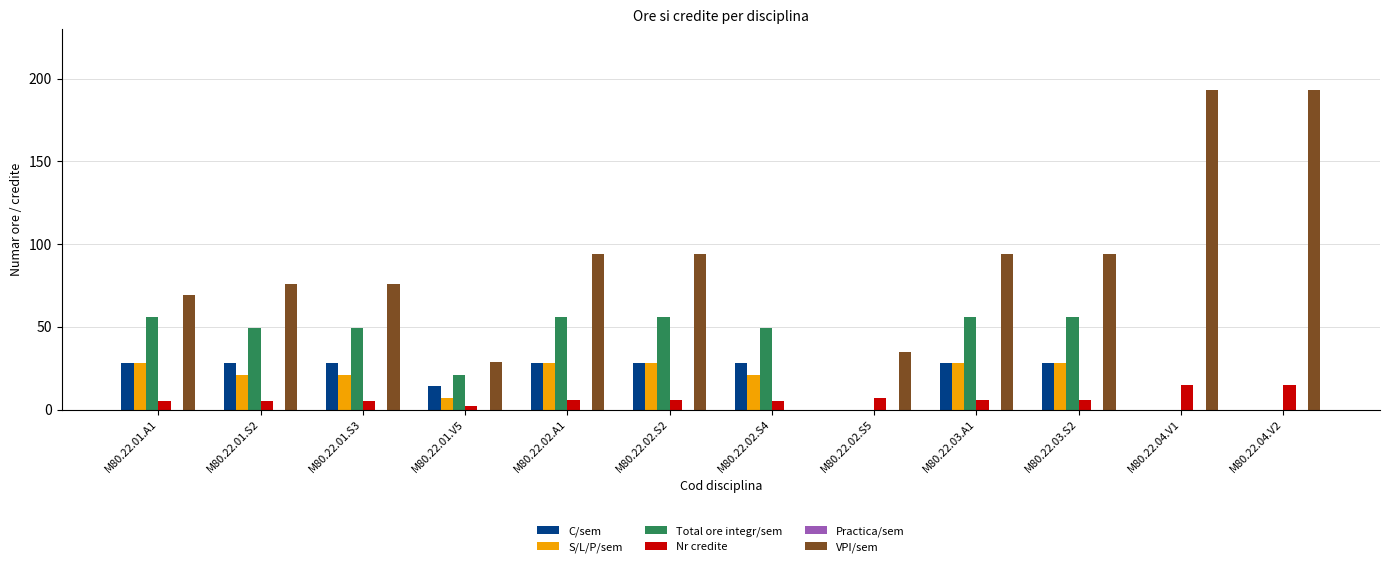

What is the maximum value for Total ore integr/sem?

56